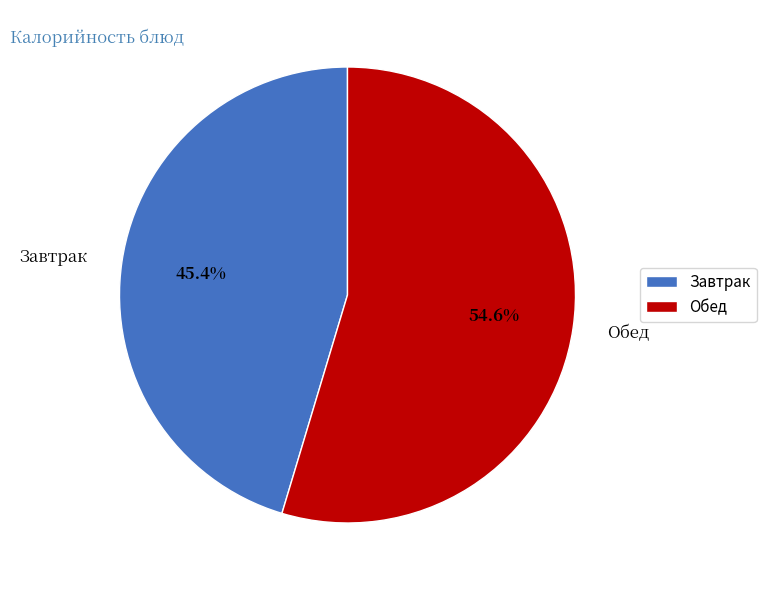

Which has a higher value, Завтрак or Обед?

Обед